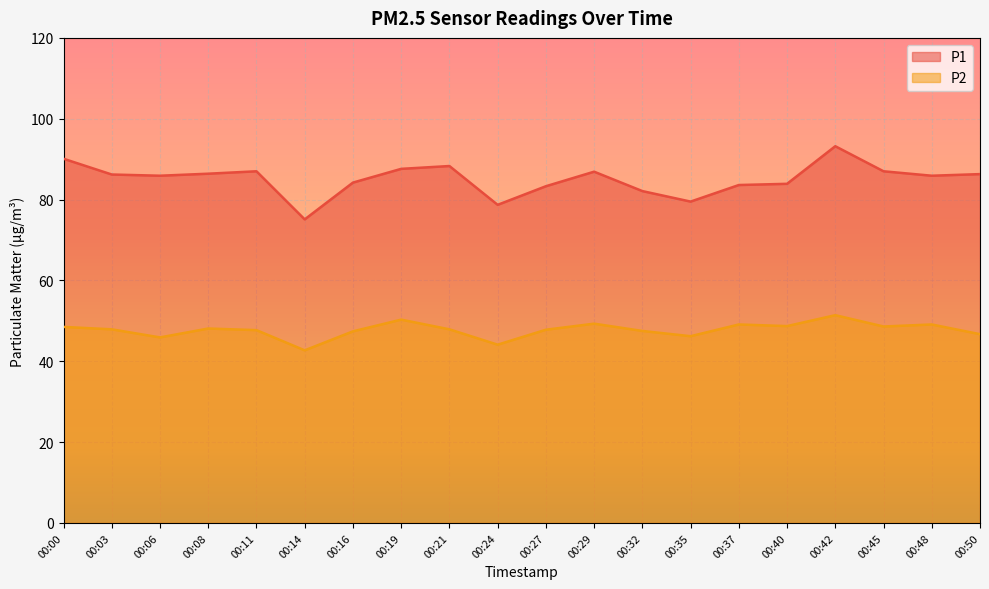

How many interior local valleys does the P2 series have?

6